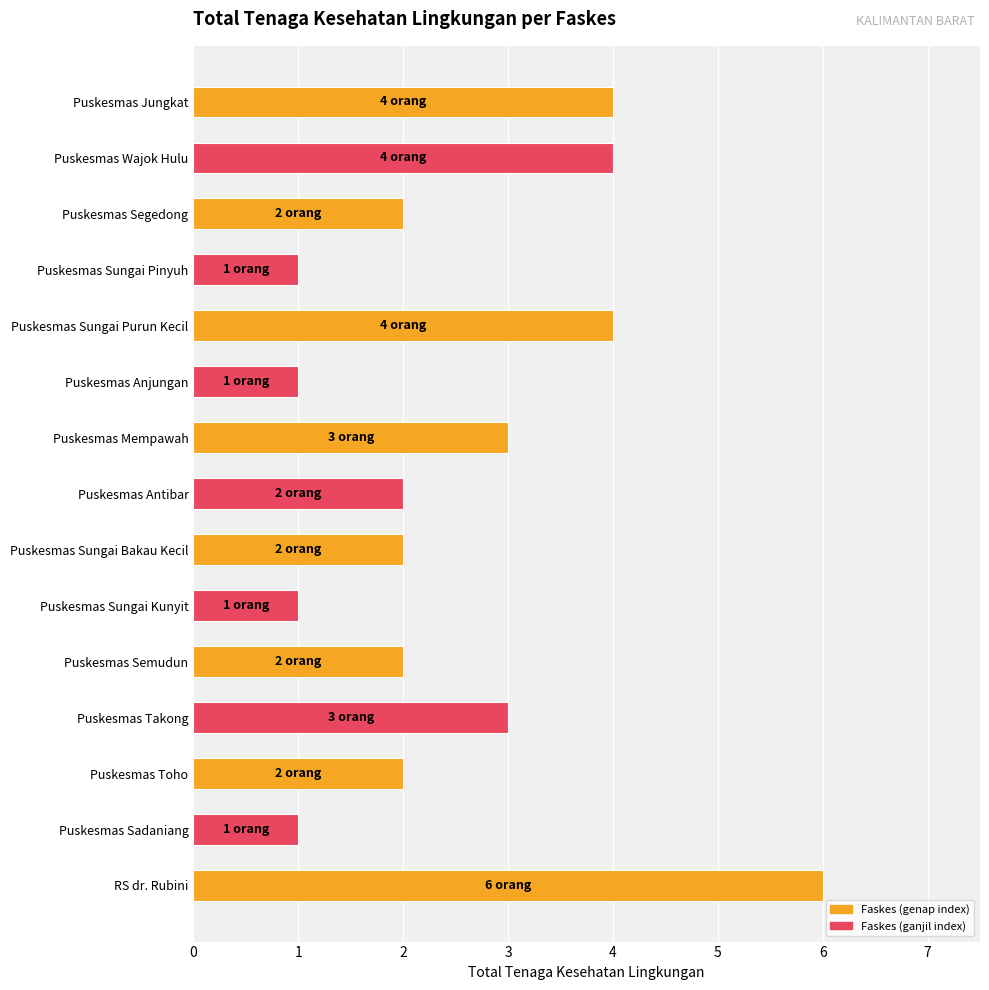

What is the label of the 10th bar from the top?

Puskesmas Sungai Kunyit